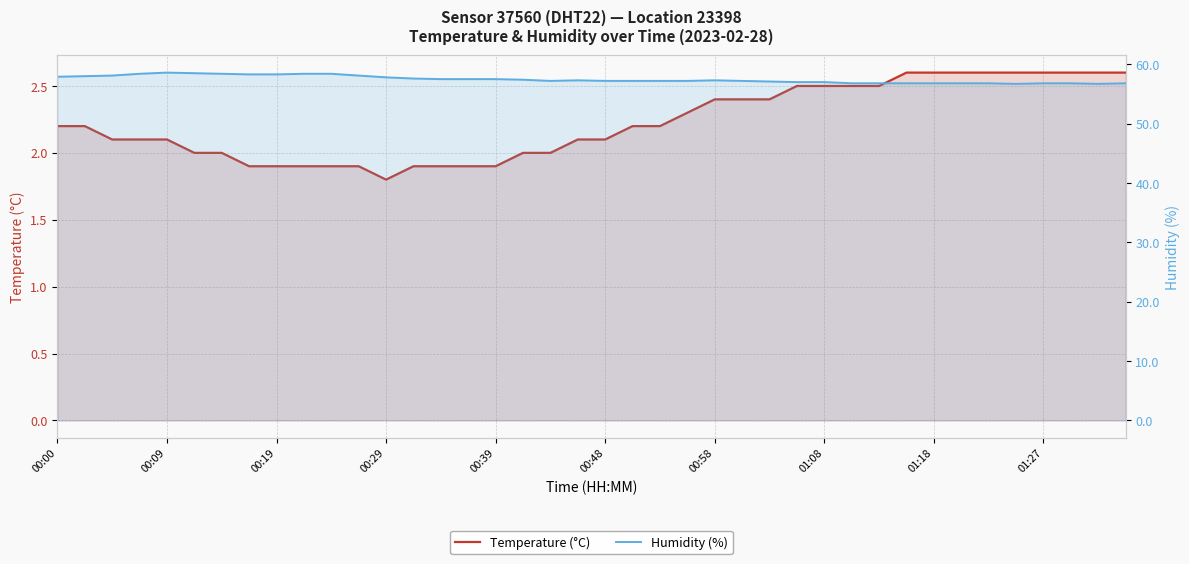

At how many categories does at least one series exceed 47?

40